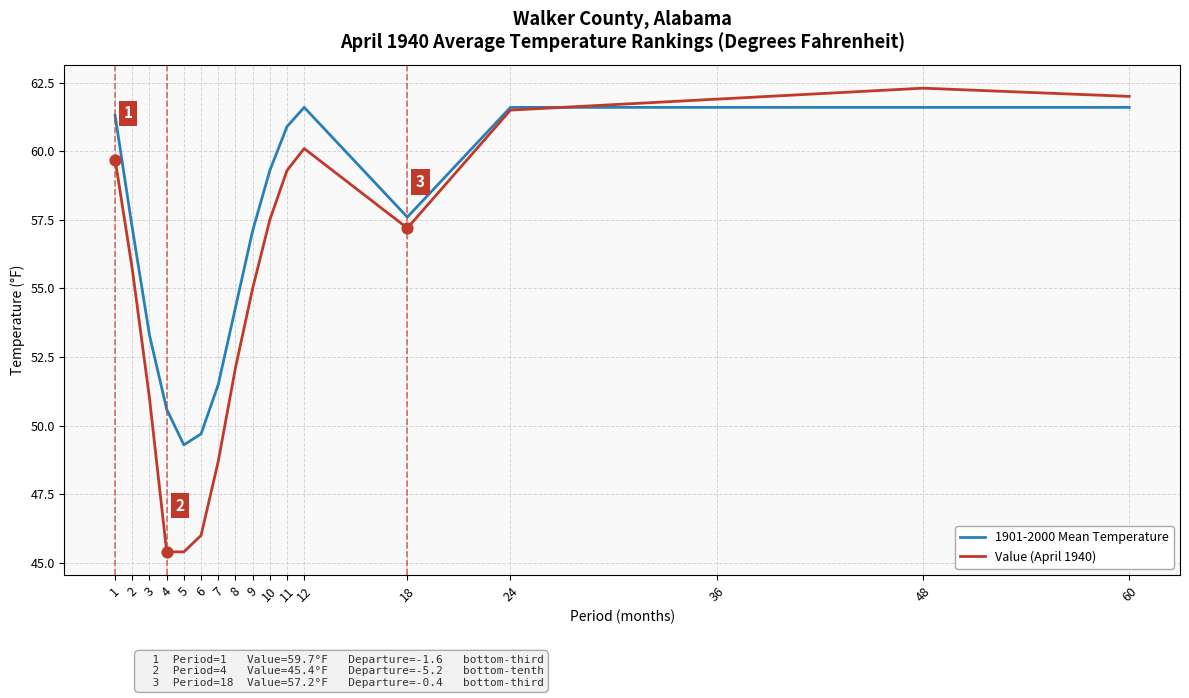

Which series has the widest spread of values?

Value (April 1940)